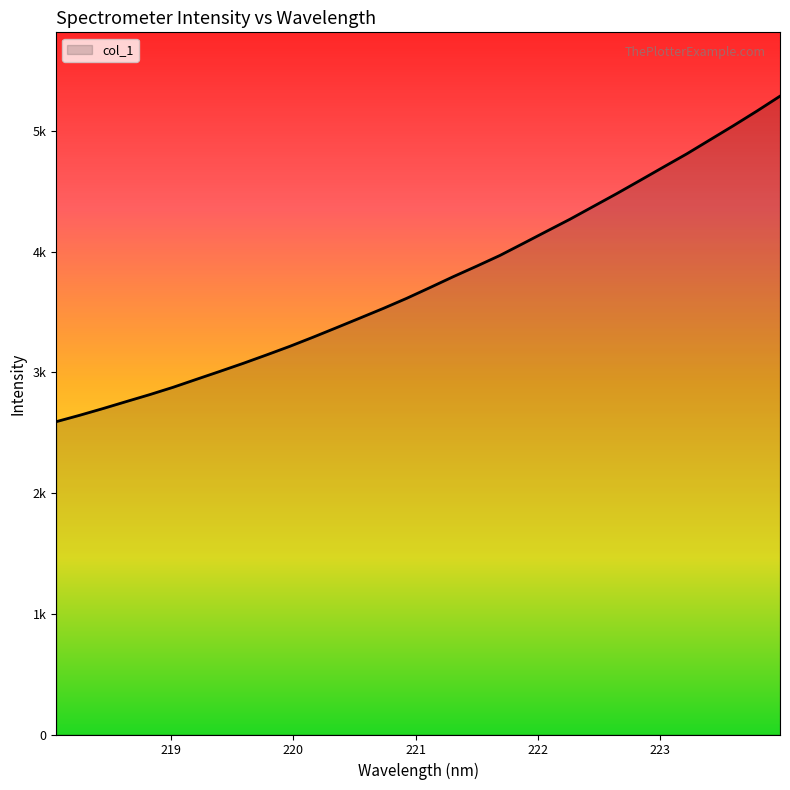

Does the chart display data point markers on the line(s)?

No